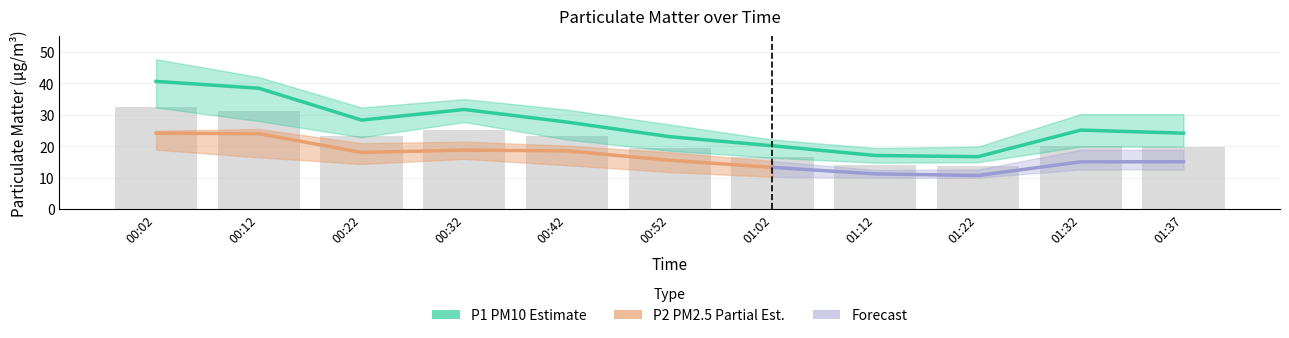

List the series in order of their peak value, highest first.

P1_upper, P1, P1_lower, P2_upper, P2, P2_lower